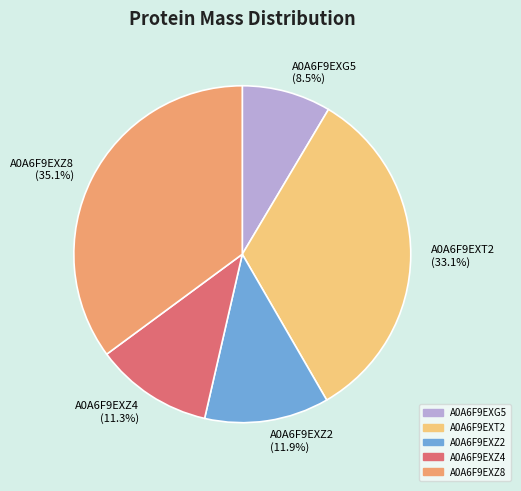

The A0A6F9EXT2 slice represents 33% of the pie. True or false?

True